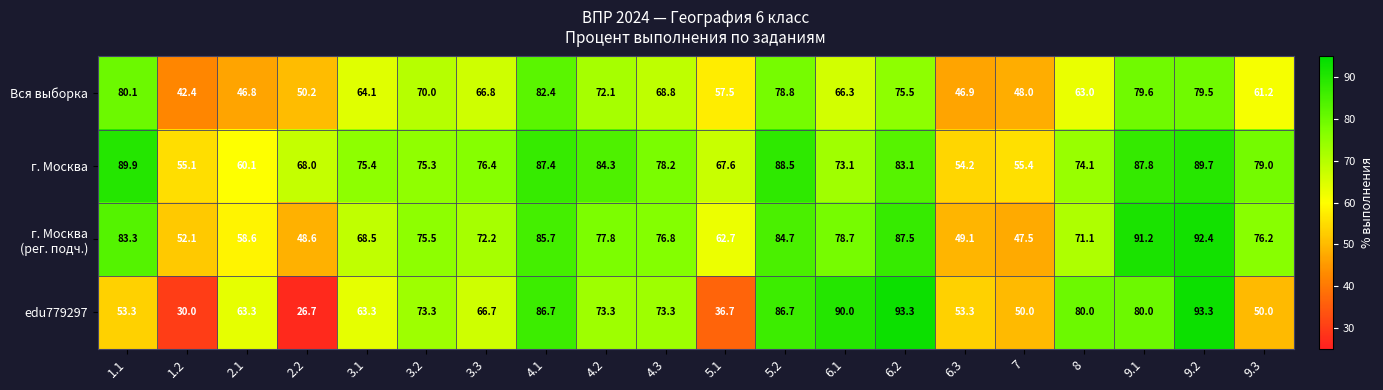

Where does the Вся выборка series first go above 66?

1.1